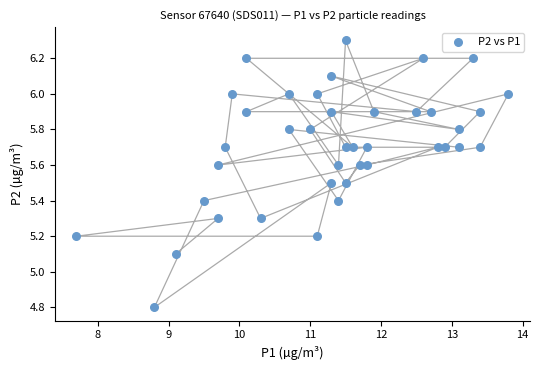

What Y value in the scatter plot is closest to 5?

5.1